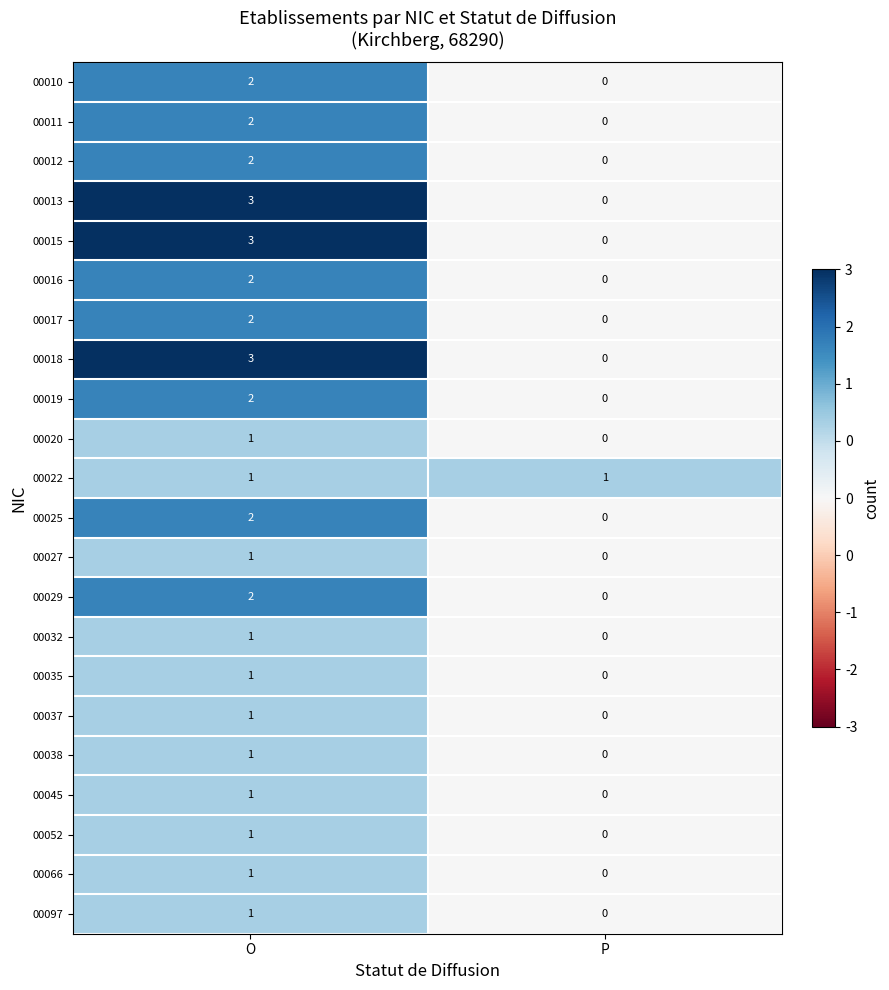

What is the sum of all 00018 values?

3